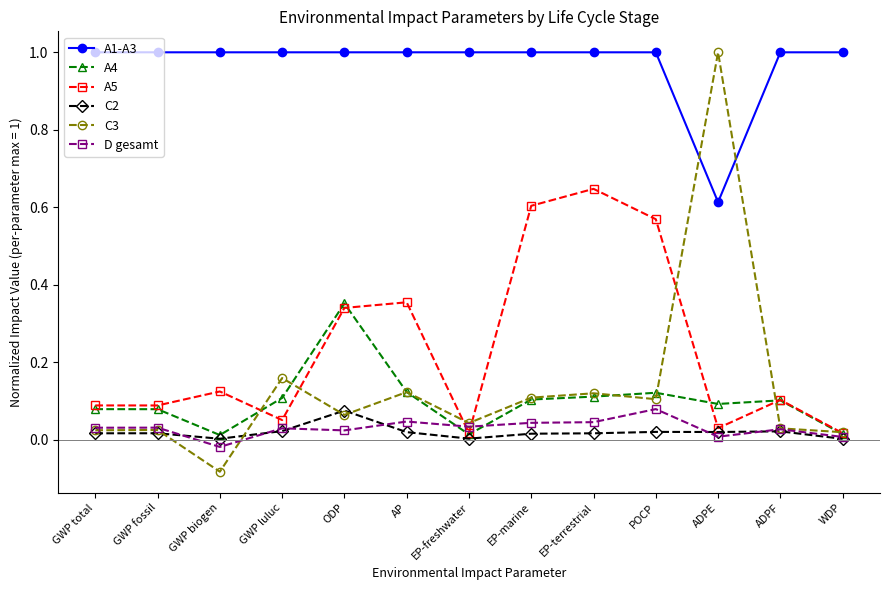

Which series has the largest range (max minus min)?

C3